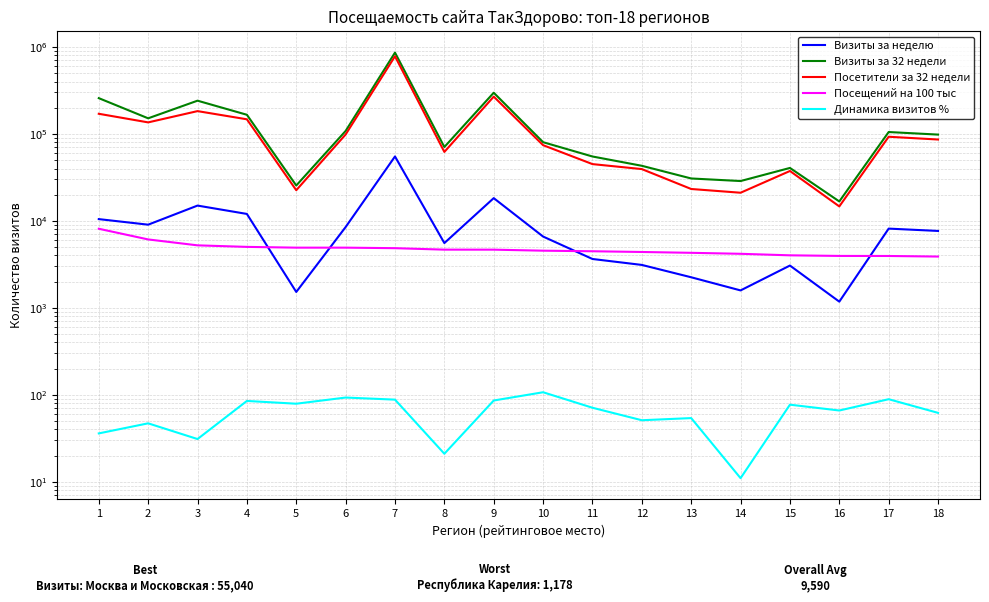

True or false: Динамика визитов % and Визиты за 32 недели intersect in this chart.

False